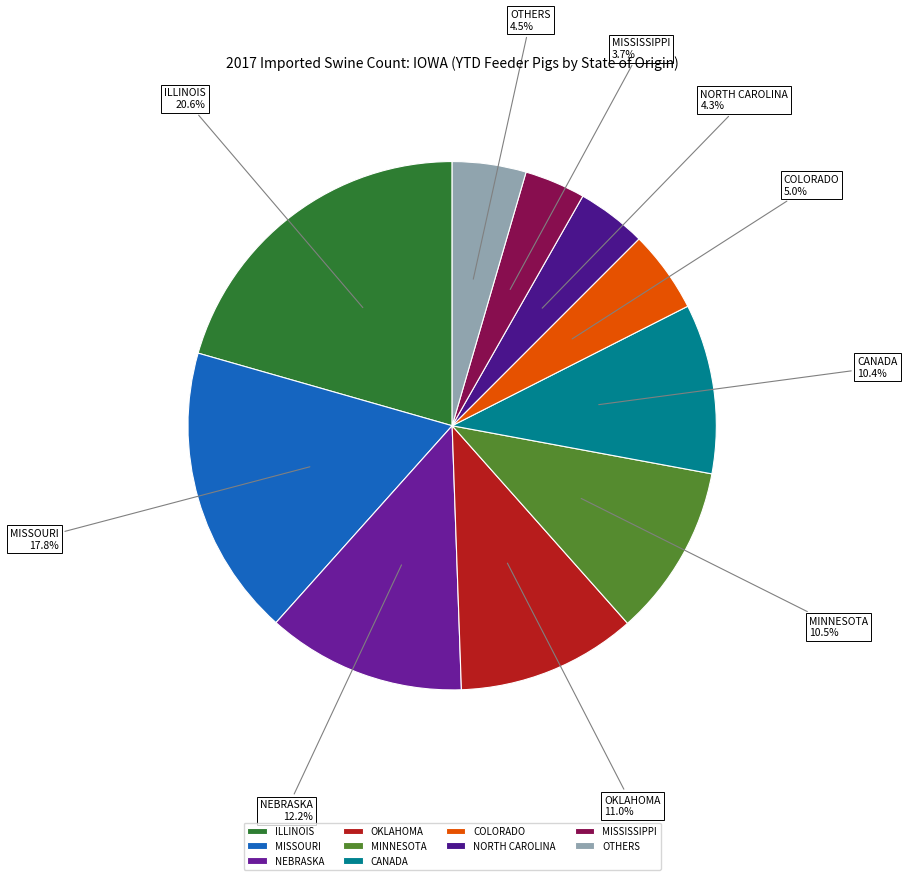

Is there a majority slice in this chart?

No